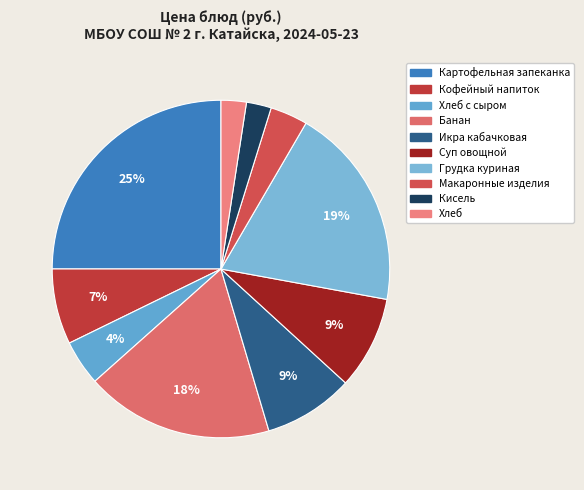

How many slices are in this pie chart?

10